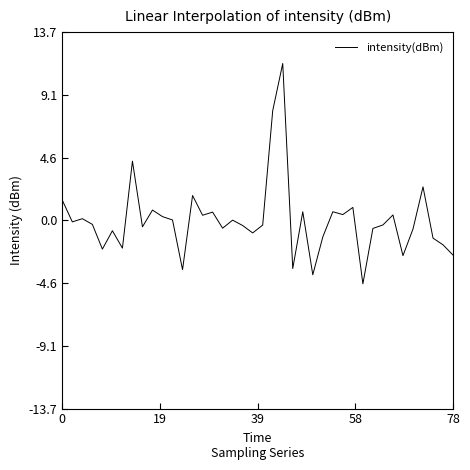

What is the maximum value shown in the chart?

11.4